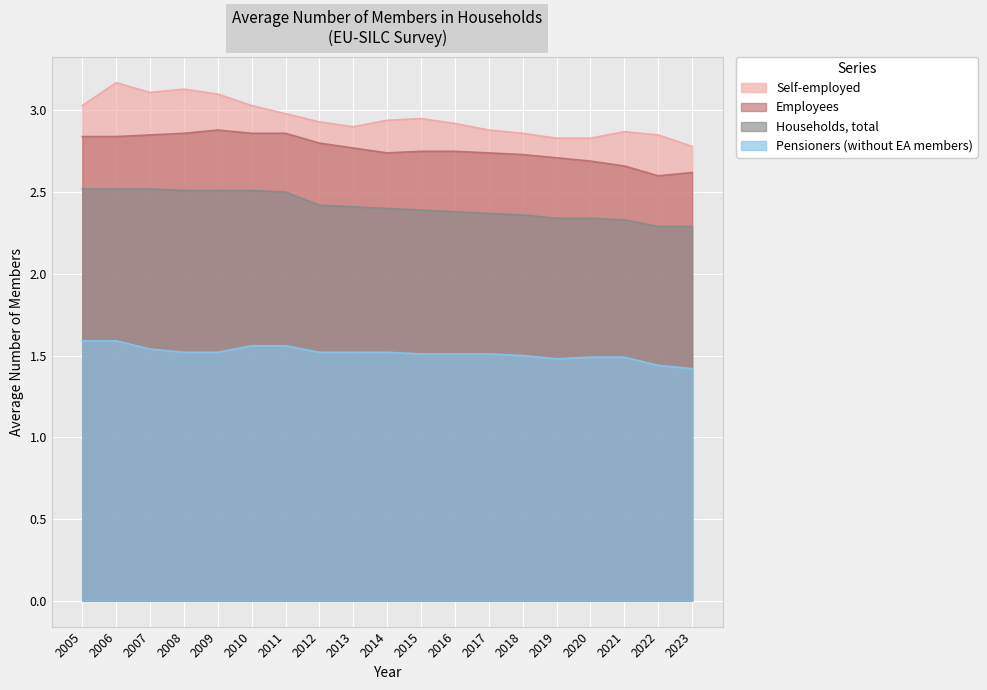

Where is Self-employed nearest to the value 2?

2023